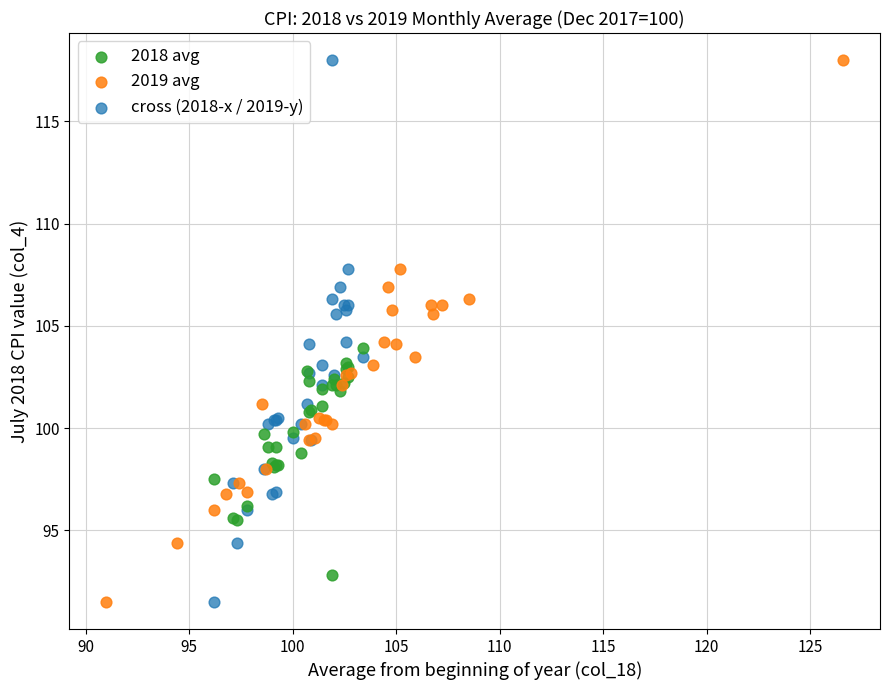

What are all the series names shown in the legend?

2018 avg, 2019 avg, cross (2018-x / 2019-y)